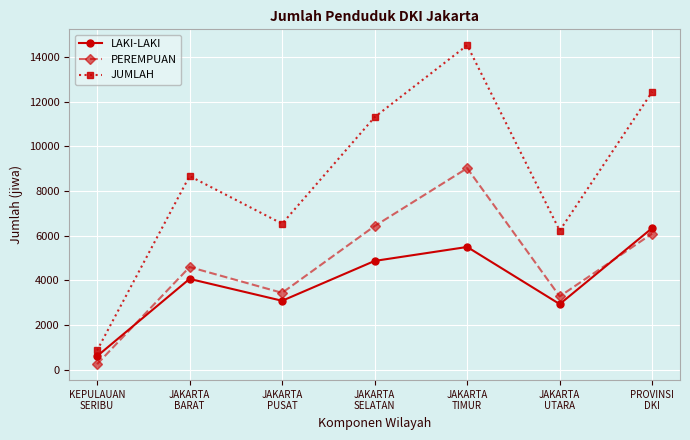

What is the greatest value displayed?

14524